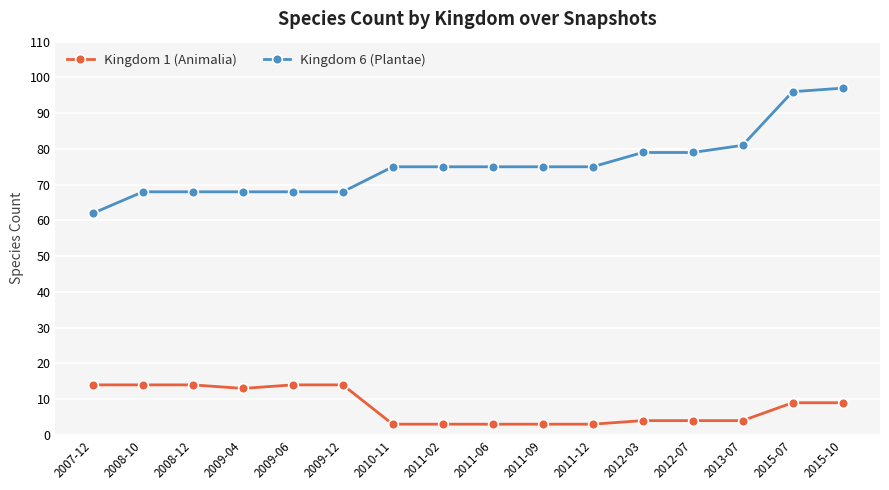

List the series in order of their overall mean, lowest first.

Kingdom 1 (Animalia), Kingdom 6 (Plantae)